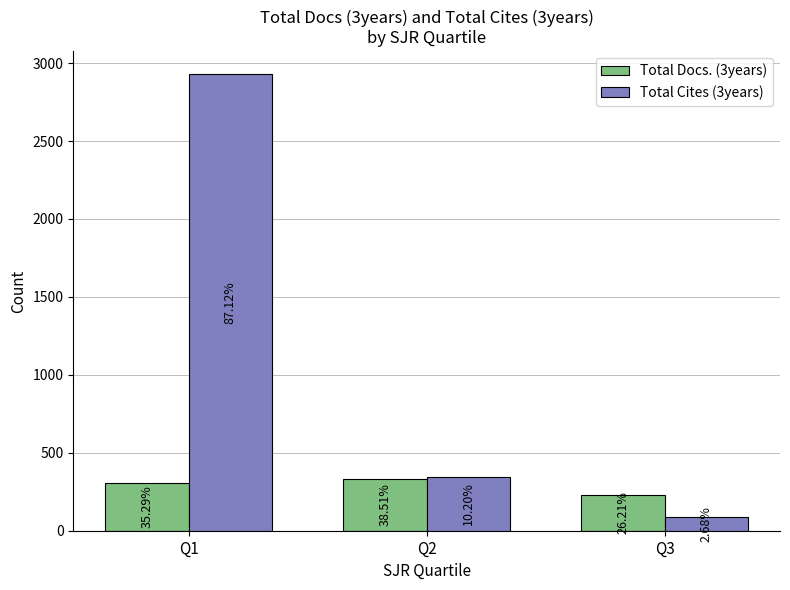

What are all the series names shown in the legend?

Total Docs. (3years), Total Cites (3years)